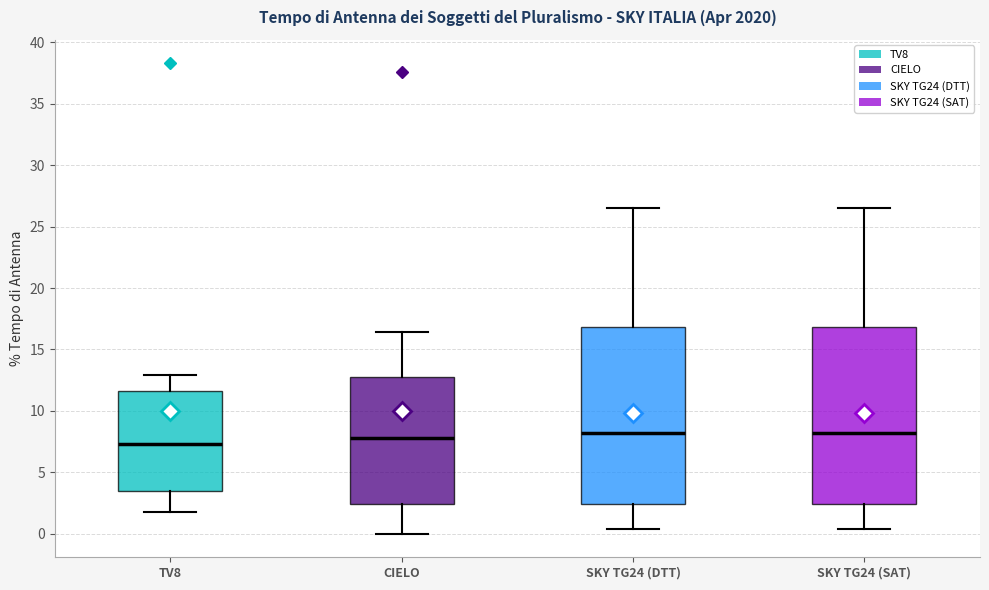

Reading left to right, transcribe this box plot: for each box, give where its median line is, the range the box spans, and where its two whiskers end, as read against the y-axis. The values are not printed on the chart, so give them approximately, as read against the axis.

TV8: median 7.5, box 3.5 to 11.5, whiskers 2.0 to 13.0
CIELO: median 8.0, box 2.5 to 13.0, whiskers 0.0 to 16.5
SKY TG24 (DTT): median 8.0, box 2.5 to 17.0, whiskers 0.5 to 26.5
SKY TG24 (SAT): median 8.0, box 2.5 to 17.0, whiskers 0.5 to 26.5